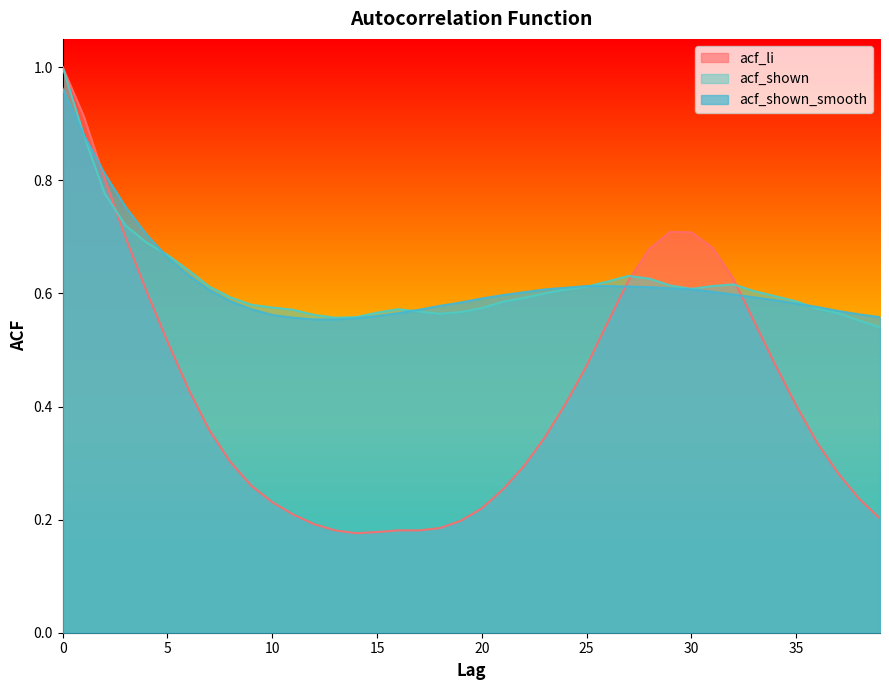

Reading left to right, extract all data points from this chart.

acf_li: 0=1.0	1=0.9	2=0.8	3=0.7	4=0.6	5=0.5	6=0.4	7=0.4	8=0.3	9=0.3	10=0.2	11=0.2	12=0.2	13=0.2	14=0.2	15=0.2	16=0.2	17=0.2	18=0.2	19=0.2	20=0.2	21=0.3	22=0.3	23=0.3	24=0.4	25=0.5	26=0.5	27=0.6	28=0.7	29=0.7	30=0.7	31=0.7	32=0.6	33=0.6	34=0.5	35=0.4	36=0.3	37=0.3	38=0.2	39=0.2
acf_shown: 0=1.0	1=0.9	2=0.8	3=0.7	4=0.7	5=0.7	6=0.6	7=0.6	8=0.6	9=0.6	10=0.6	11=0.6	12=0.6	13=0.6	14=0.6	15=0.6	16=0.6	17=0.6	18=0.6	19=0.6	20=0.6	21=0.6	22=0.6	23=0.6	24=0.6	25=0.6	26=0.6	27=0.6	28=0.6	29=0.6	30=0.6	31=0.6	32=0.6	33=0.6	34=0.6	35=0.6	36=0.6	37=0.6	38=0.6	39=0.5
acf_shown_smooth: 0=1.0	1=0.9	2=0.8	3=0.8	4=0.7	5=0.7	6=0.6	7=0.6	8=0.6	9=0.6	10=0.6	11=0.6	12=0.6	13=0.6	14=0.6	15=0.6	16=0.6	17=0.6	18=0.6	19=0.6	20=0.6	21=0.6	22=0.6	23=0.6	24=0.6	25=0.6	26=0.6	27=0.6	28=0.6	29=0.6	30=0.6	31=0.6	32=0.6	33=0.6	34=0.6	35=0.6	36=0.6	37=0.6	38=0.6	39=0.6